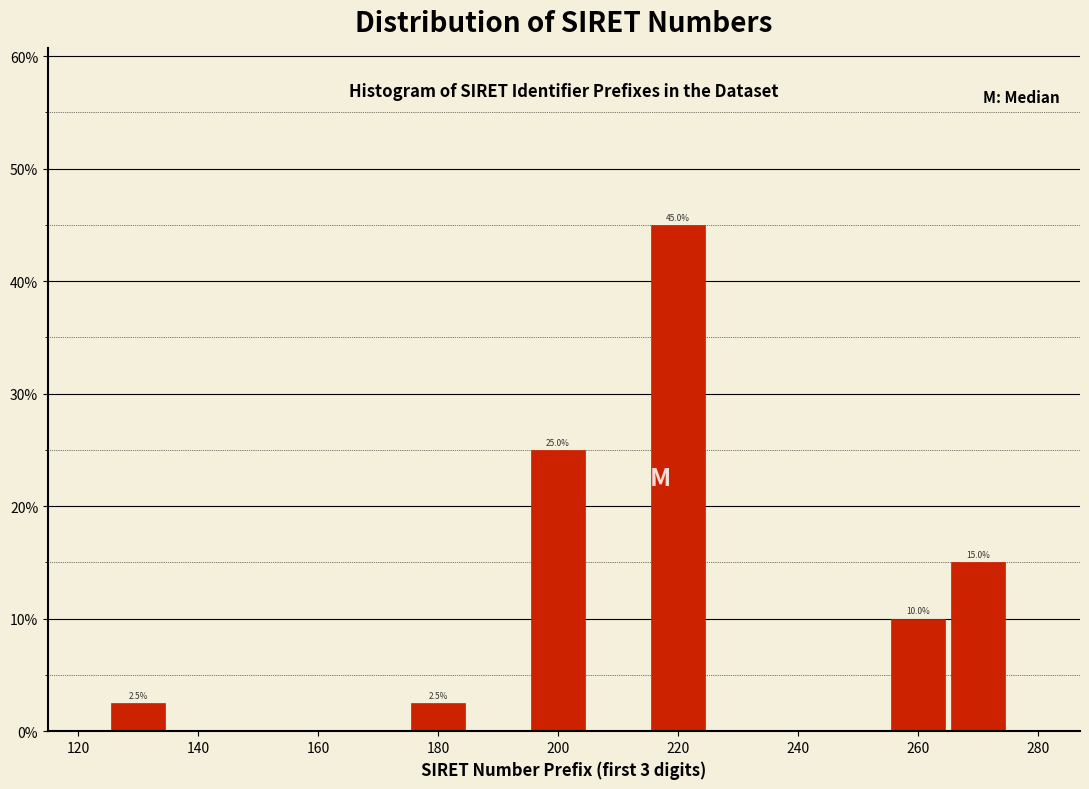

Which range on the x-axis has the tallest bar?

215 to 225